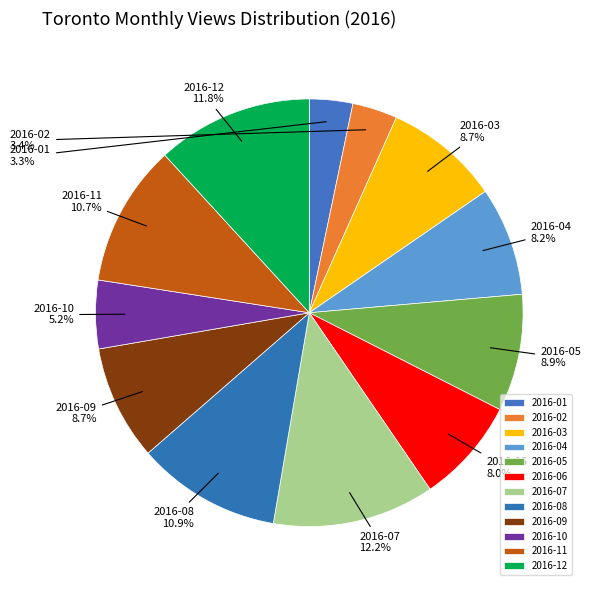

To the nearest percent, what percentage of the pie is 2016-08?

11%